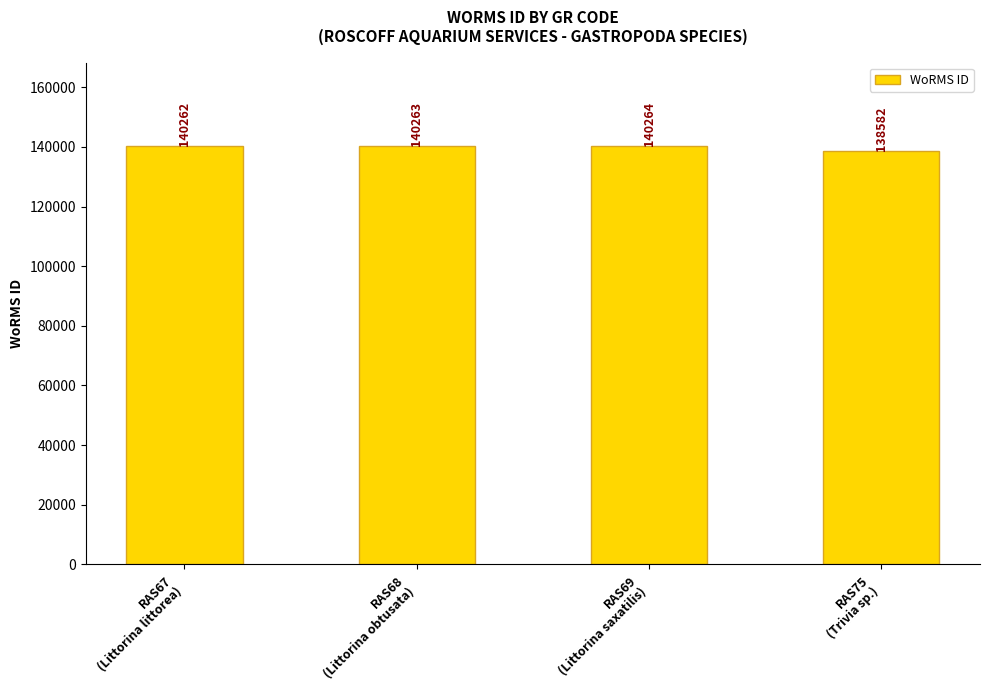

The value at RAS69
(Littorina saxatilis) is 223306. True or false?

False